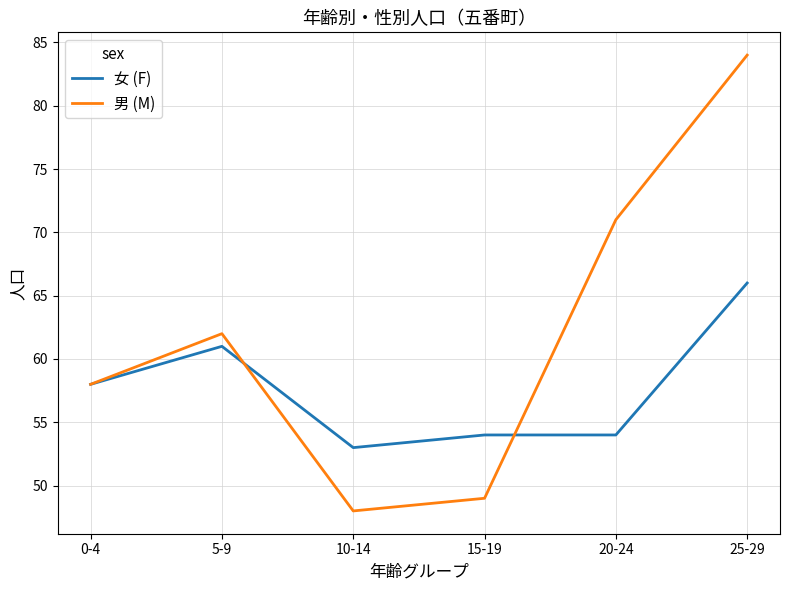

Is it true that 女 (F) equals 18 at 10-14?

False